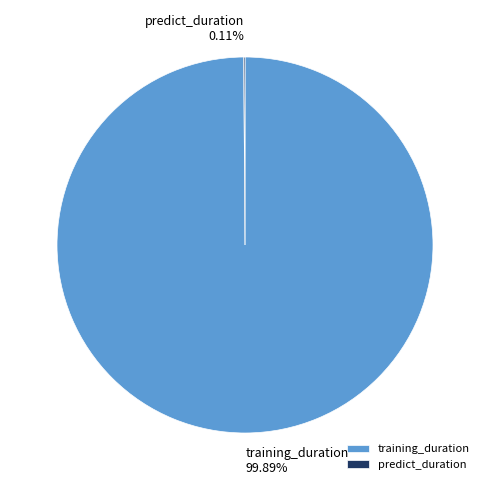

Does any single category account for the majority?

Yes